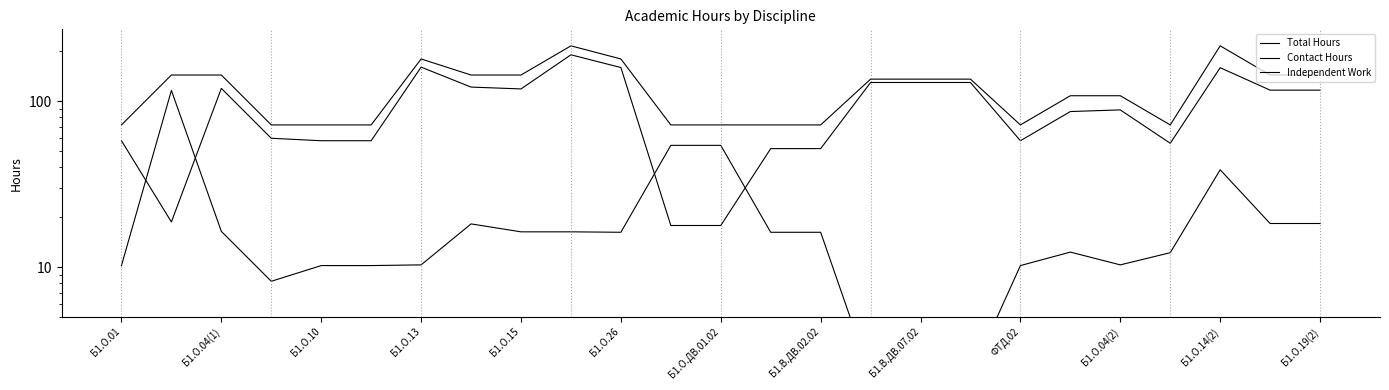

What is the label of the 18th point from the right?

Б1.В.ДВ.02.02